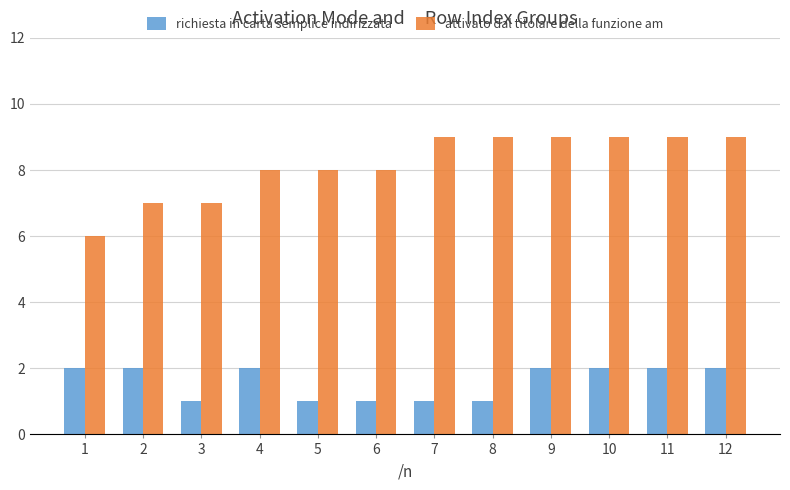

What is the total value across all series at 11?

11